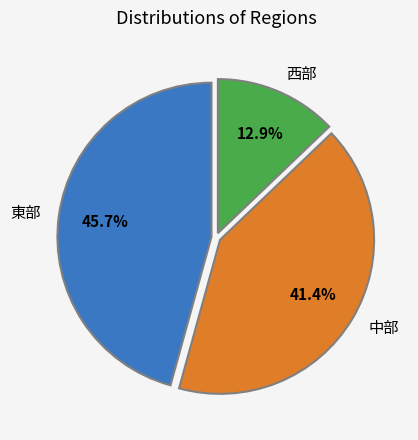

Which slice is the largest?

東部